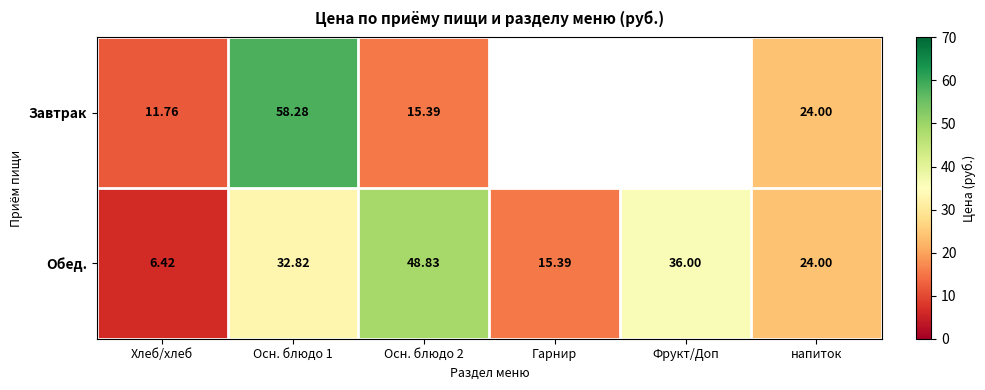

Is the value of Обед. at Фрукт/Доп greater than the value of Завтрак at Осн. блюдо 1?

No